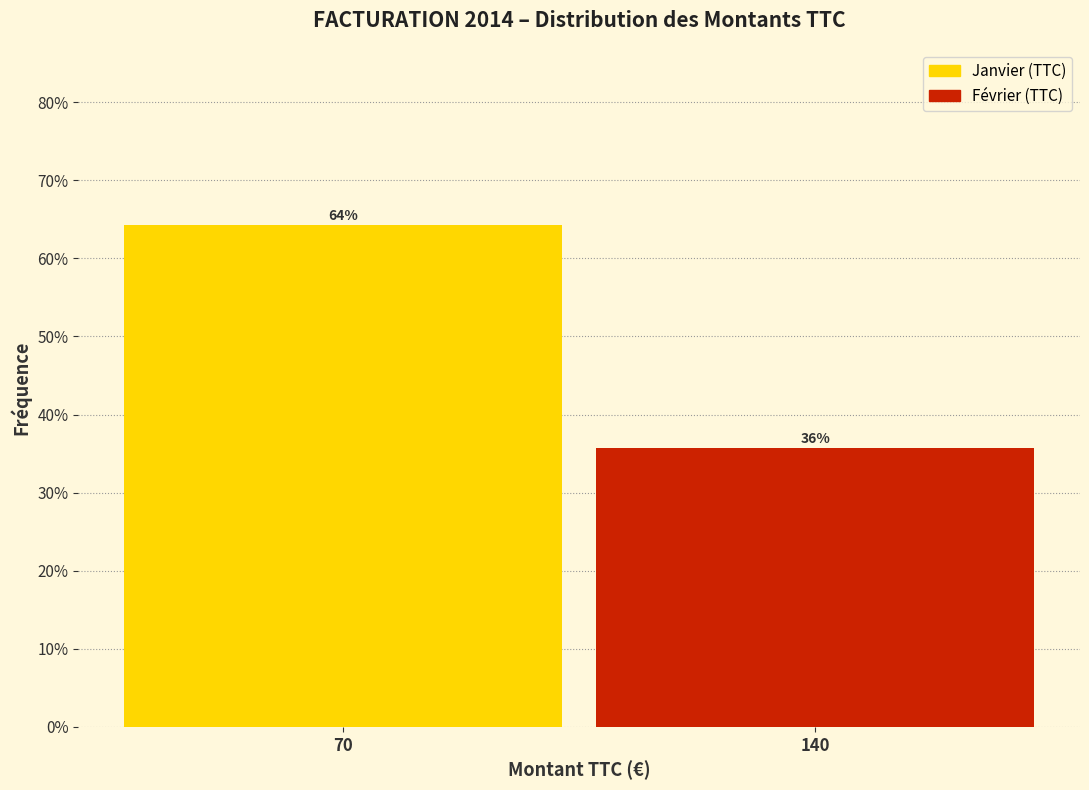

What is the value of the 1st bar from the left?

64.3